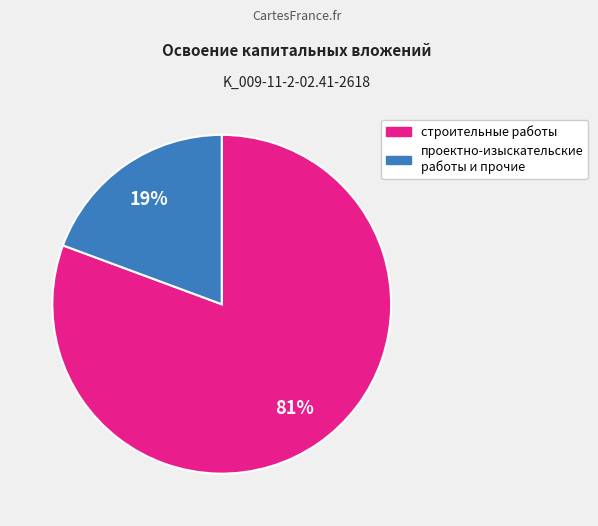

The строительные работы slice represents 81% of the pie. True or false?

True